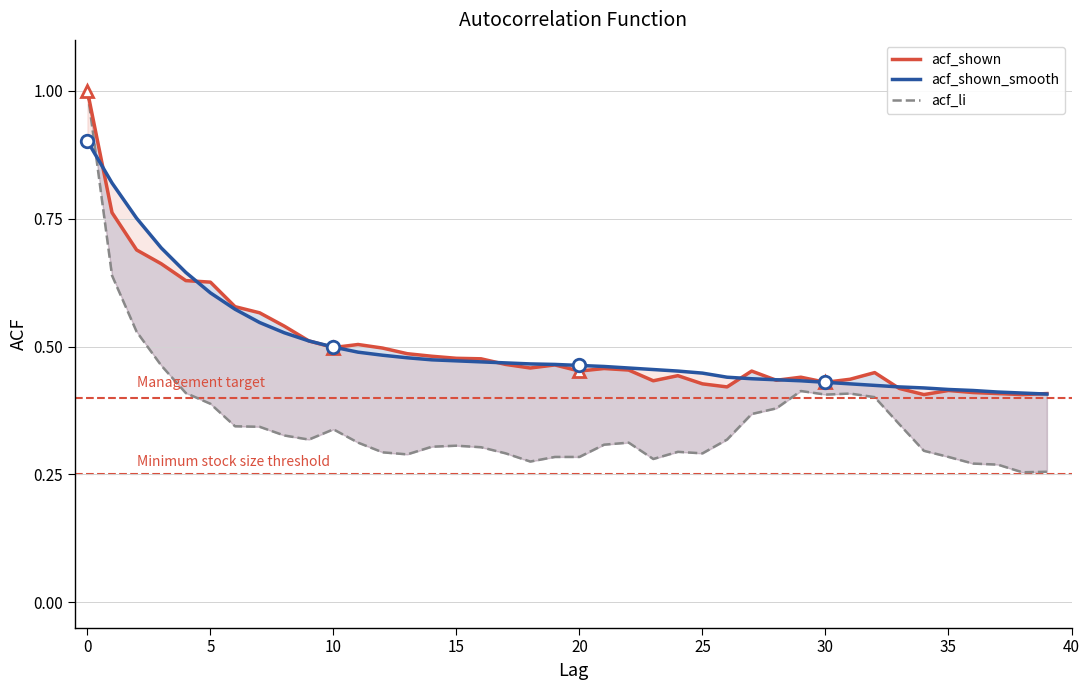

What are all the series names shown in the legend?

acf_shown, acf_shown_smooth, acf_li